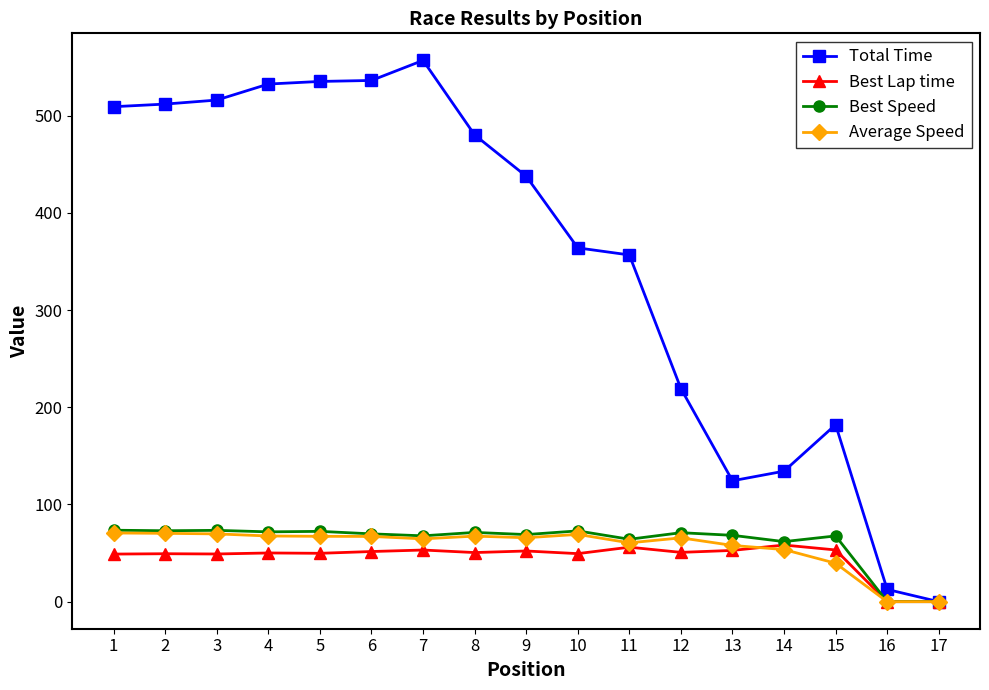

True or false: Average Speed has a value of 44.5 at 8.

False